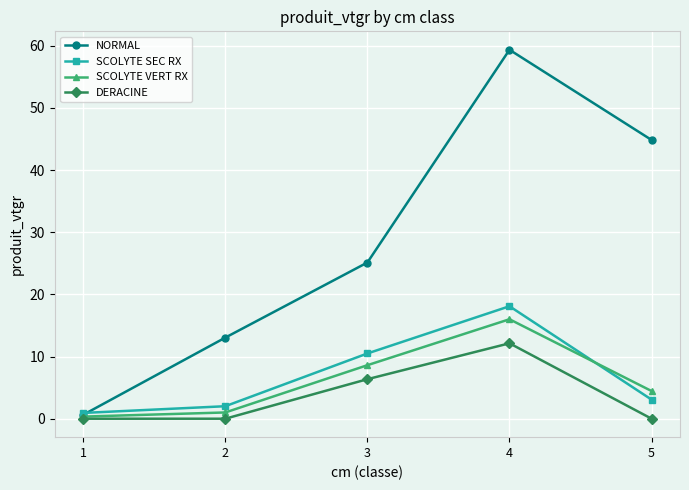

Reading left to right, what are all the values shown in this chart?

NORMAL: 0.6	13.0	25.1	59.3	44.8
SCOLYTE SEC RX: 0.9	2.0	10.5	18.1	3.1
SCOLYTE VERT RX: 0.3	1.0	8.6	16.0	4.5
DERACINE: 0.0	0.0	6.4	12.1	0.0